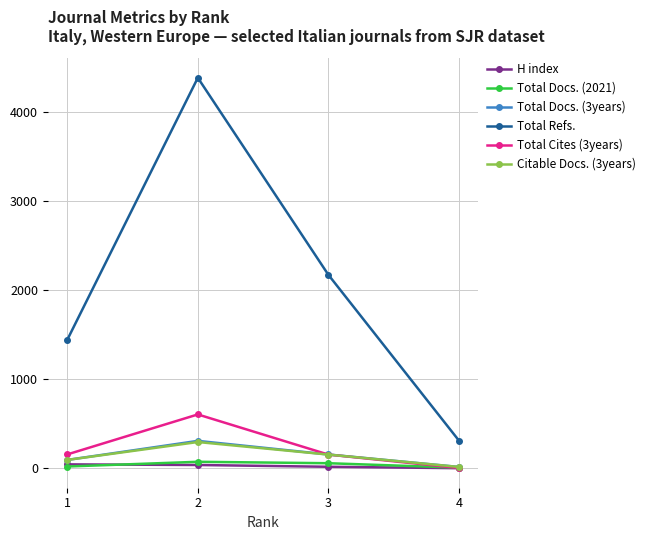

What is the total value across all series at 1?

1852